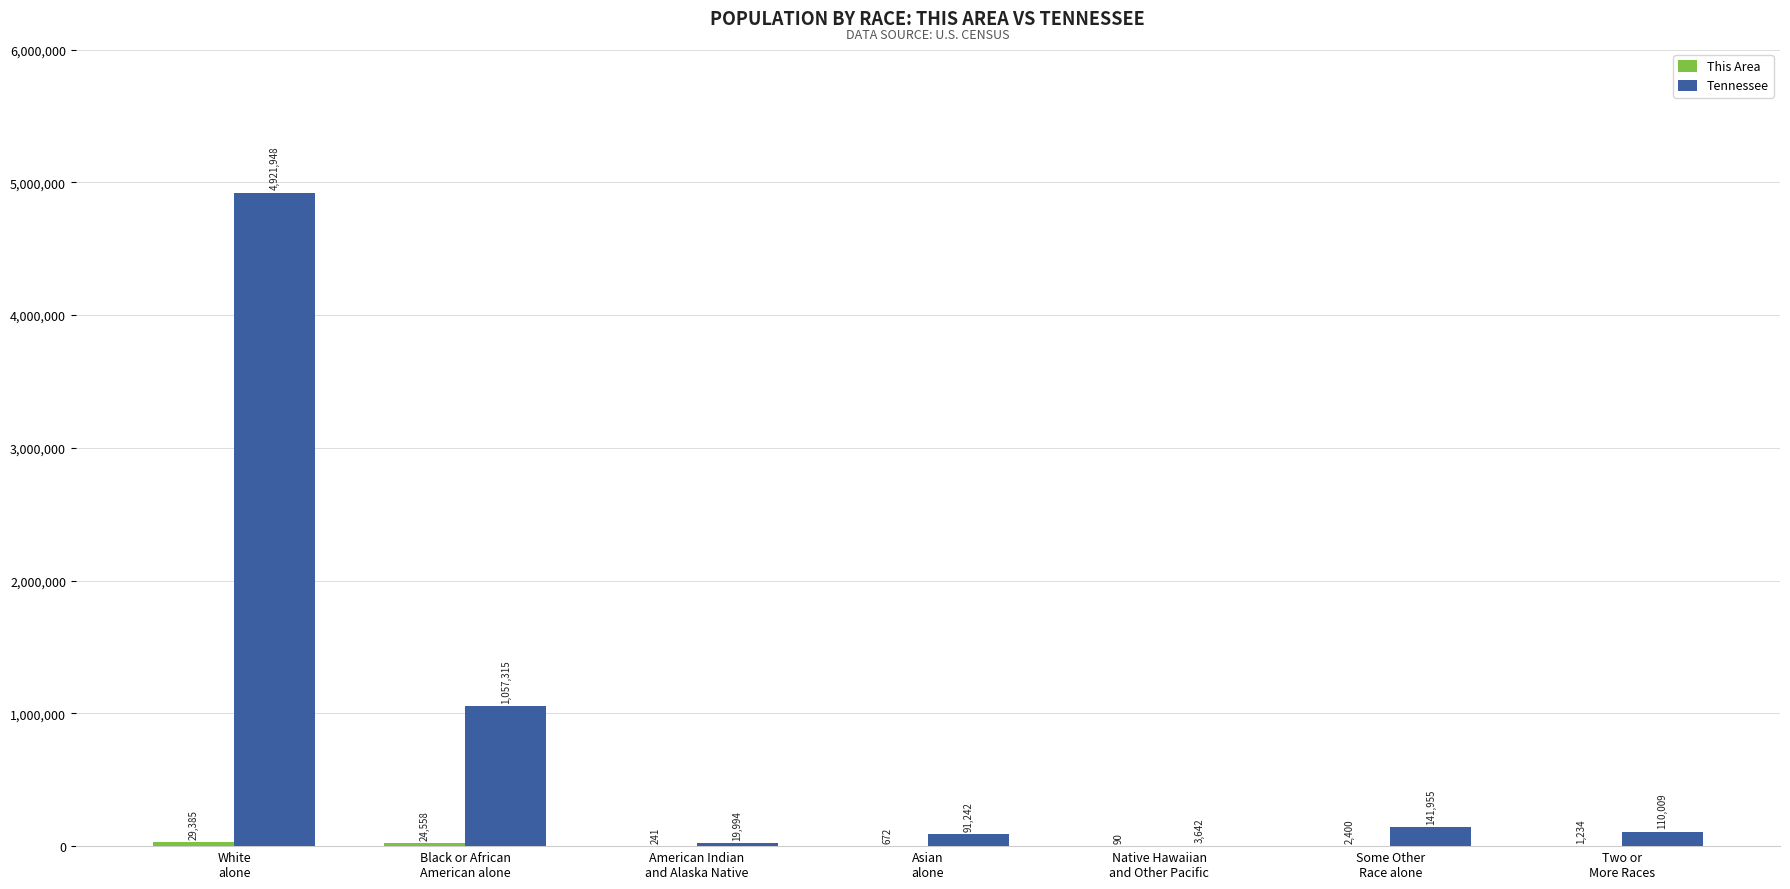

What is the average value of the Tennessee series?

906586